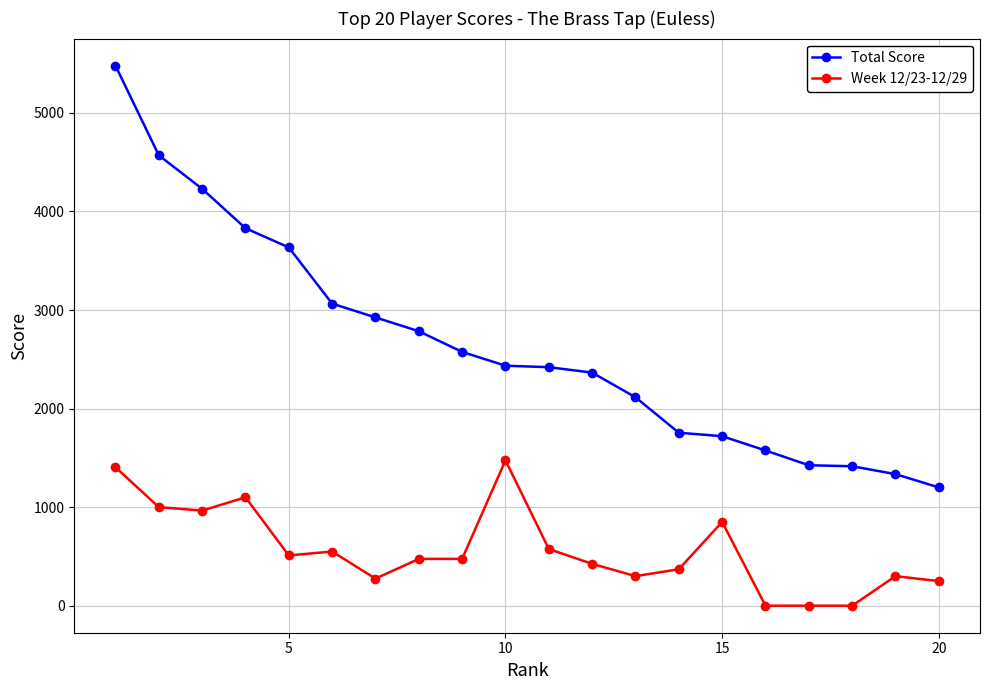

True or false: Week 12/23-12/29 and Total Score cross at least once.

False